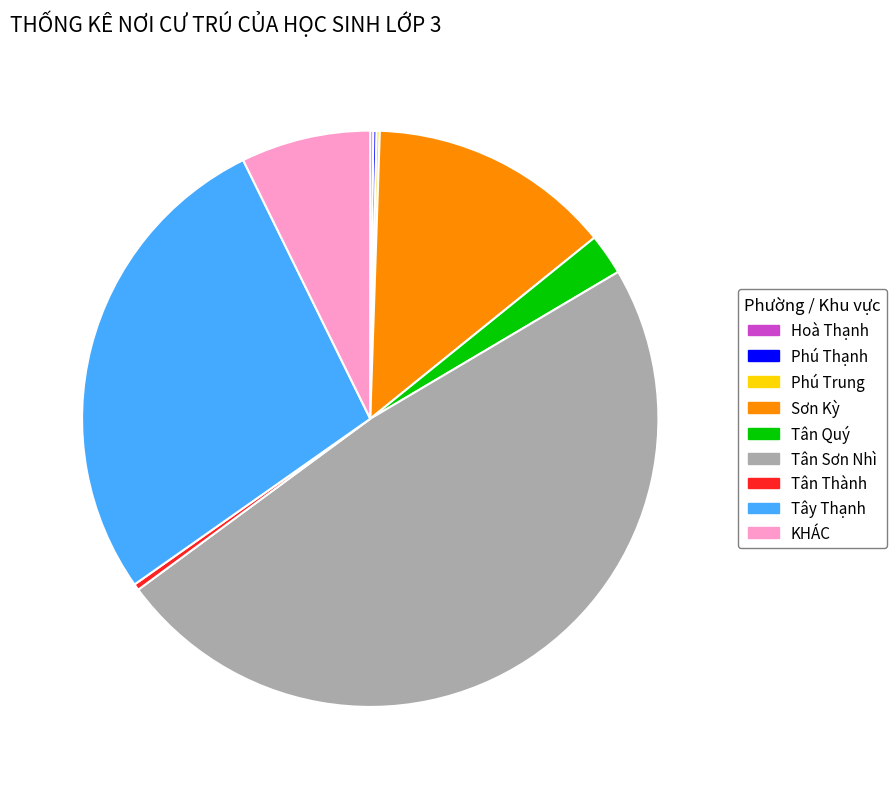

Is Tân Sơn Nhì the majority of the pie?

No